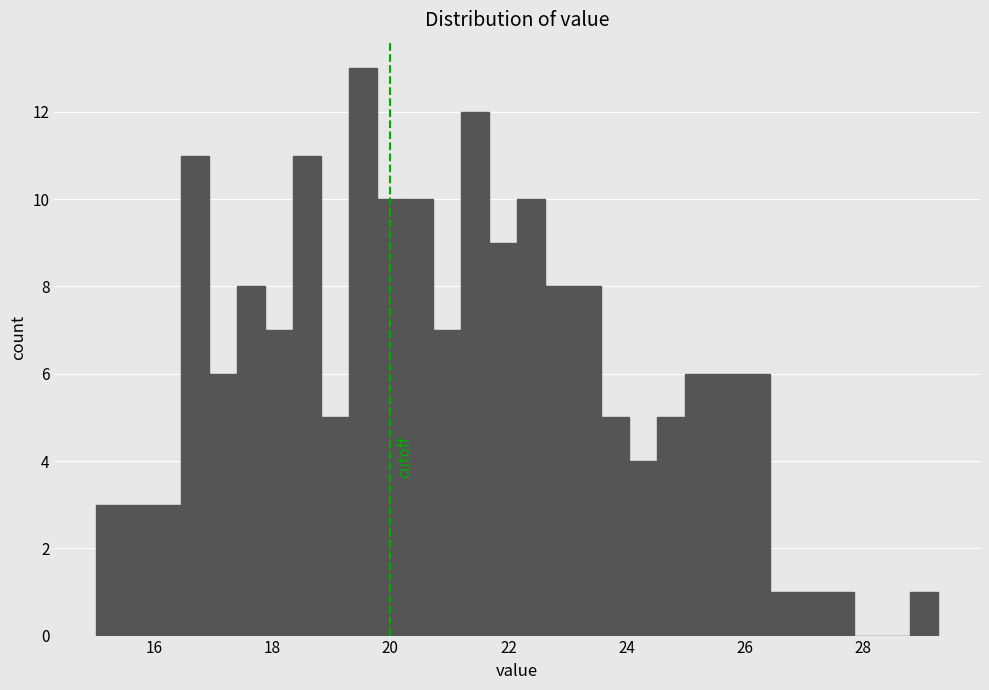

Around what value on the x-axis is the tallest bar? Give the approximate position of its centre, as read against the axis.

19.6